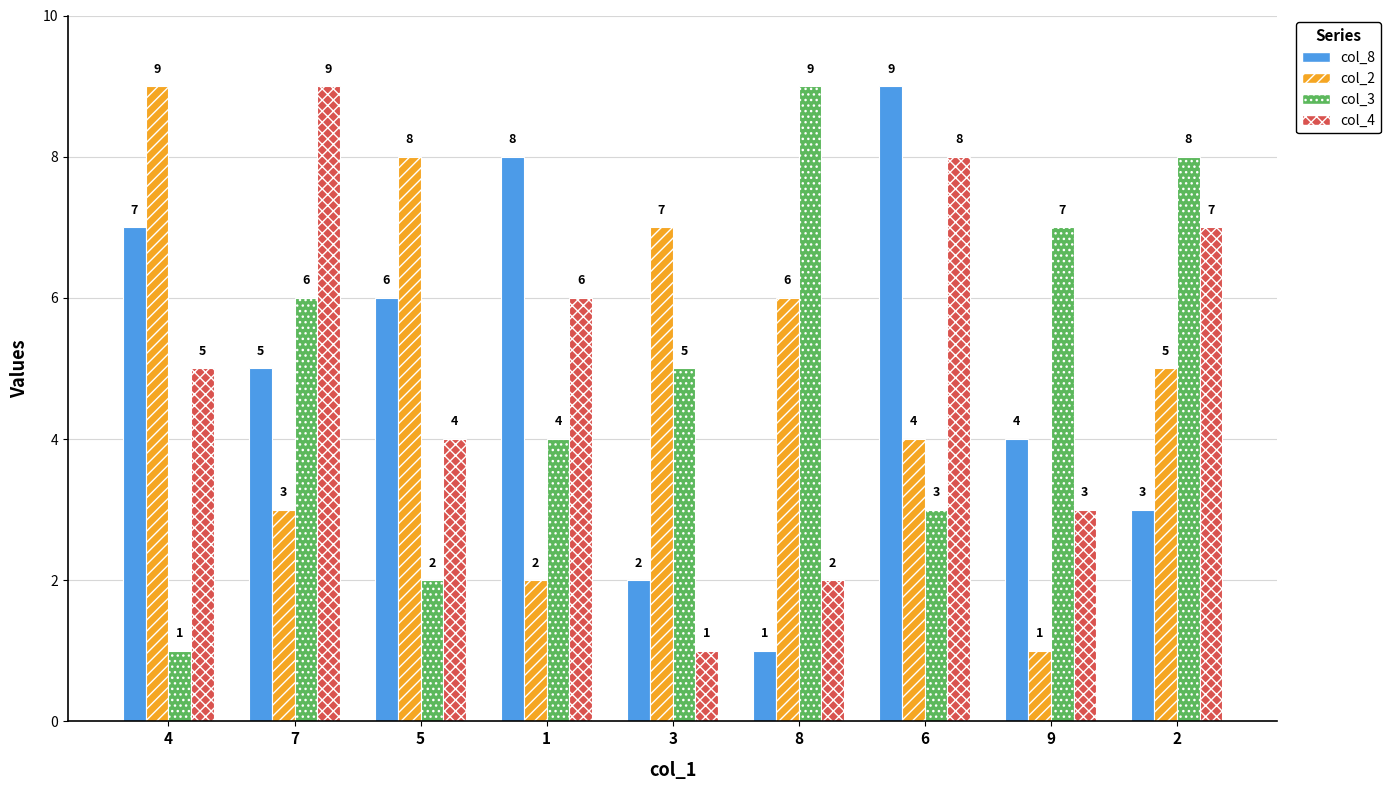

What is the value of the col_3 bar at the 8th from the left?

7